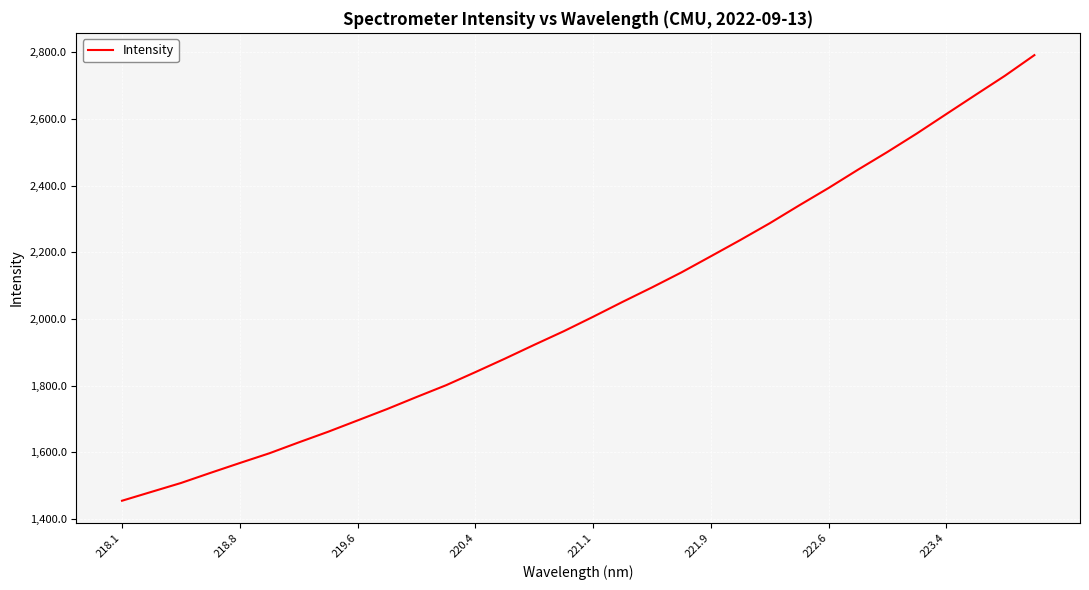

What is the difference between the maximum and minimum values?

1336.1